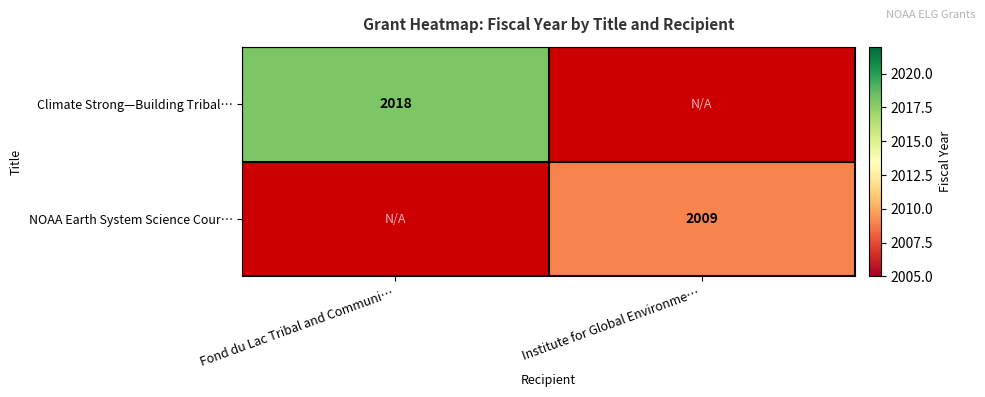

The NOAA Earth System Science Cour… series shows 664.7 at Institute for Global Environme…. True or false?

False